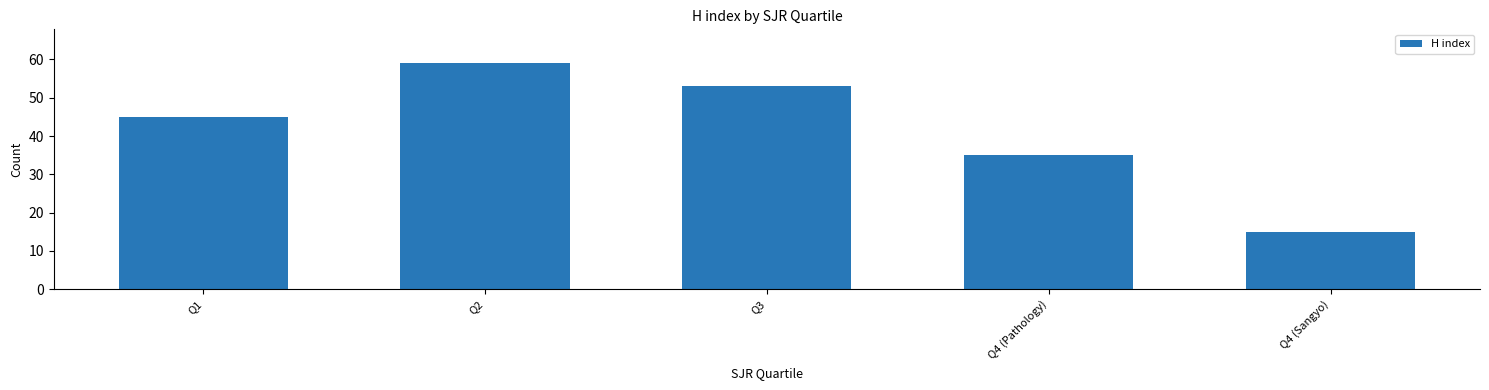

The chart shows a value of 9 at Q4 (Pathology). True or false?

False